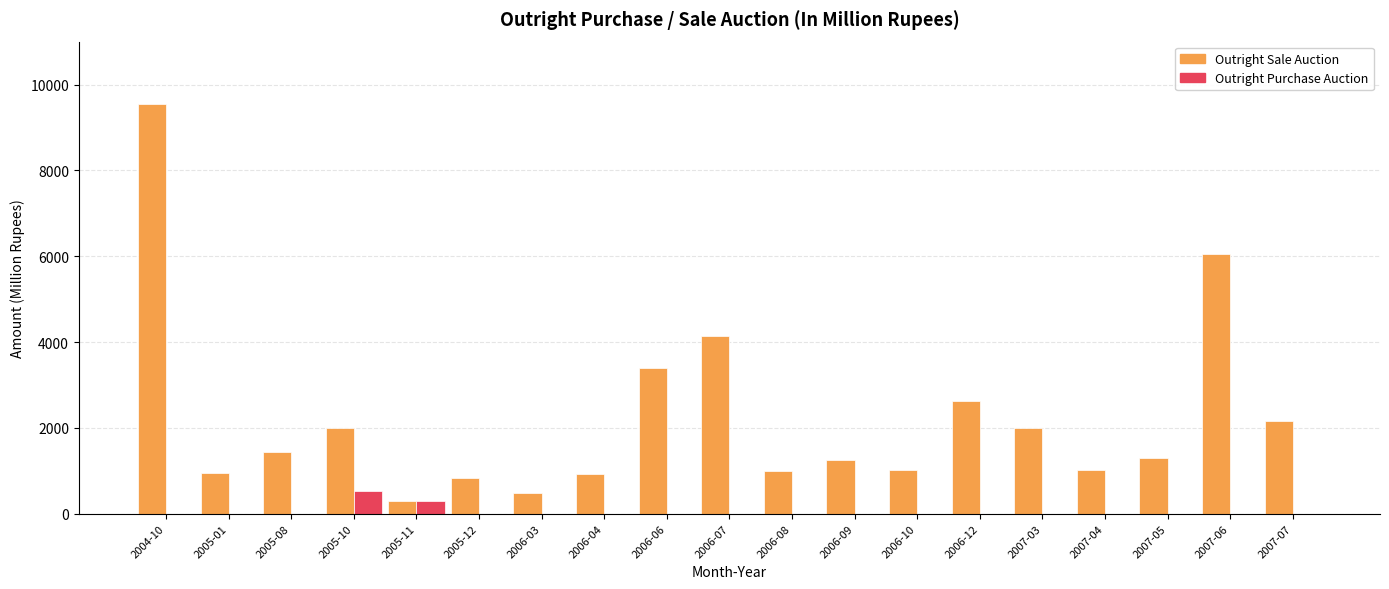

Which series has the largest total across all categories?

Outright Sale Auction